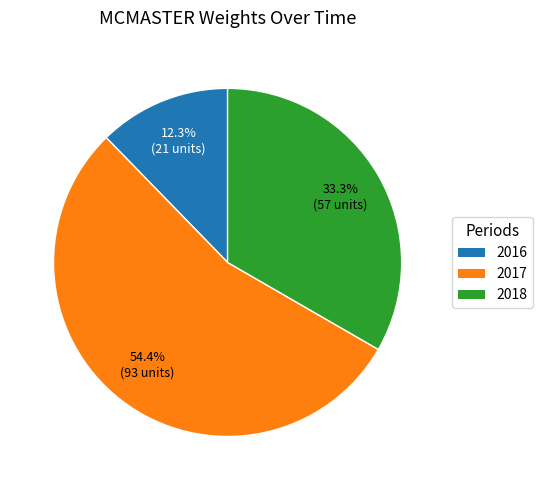

Approximately how many times larger is the value at 2017 compared to 2016?

4.4